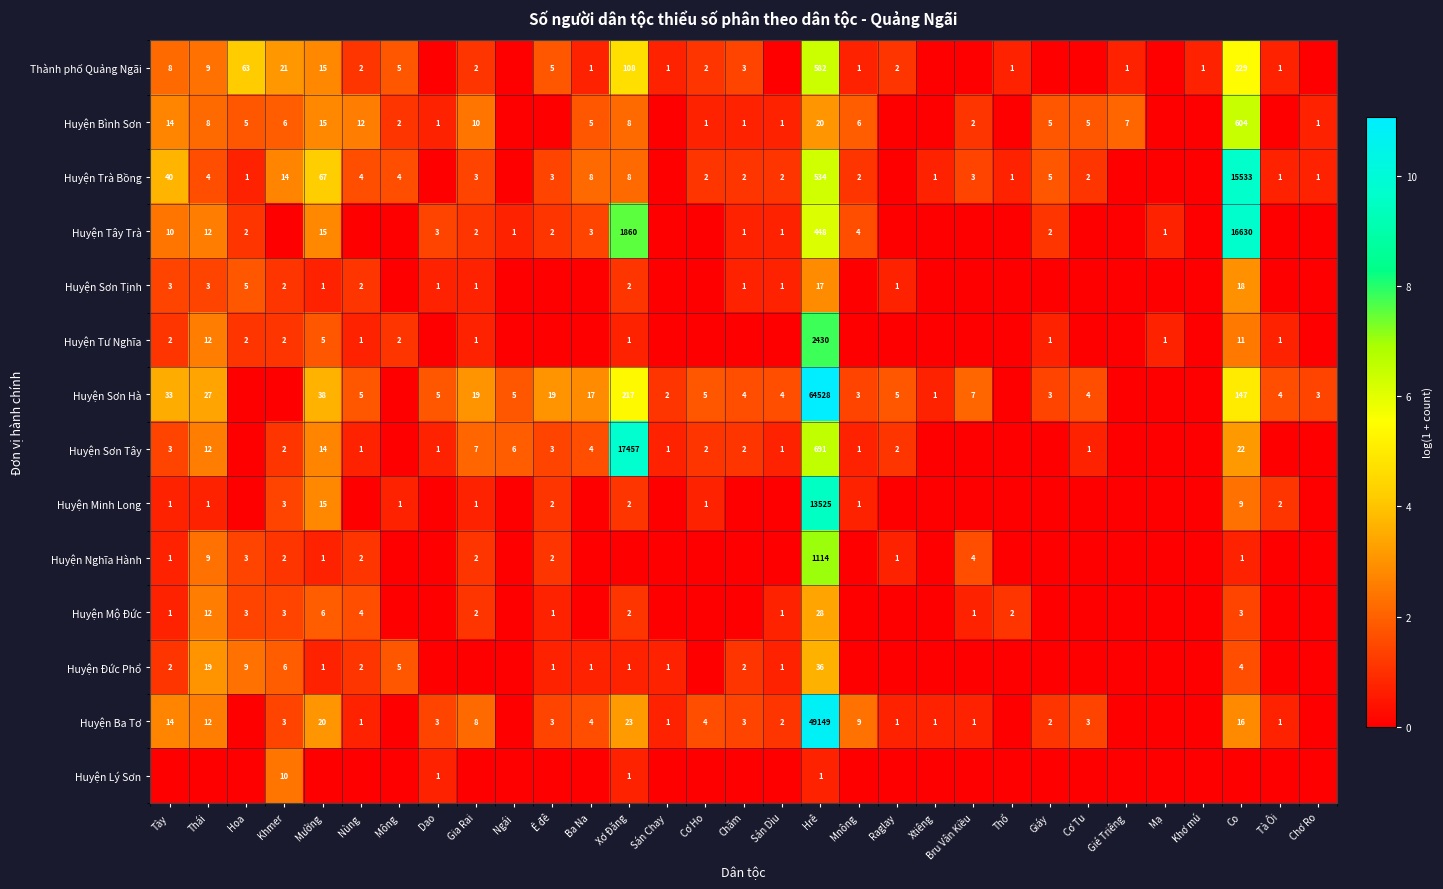

How many series are shown in this chart?

14